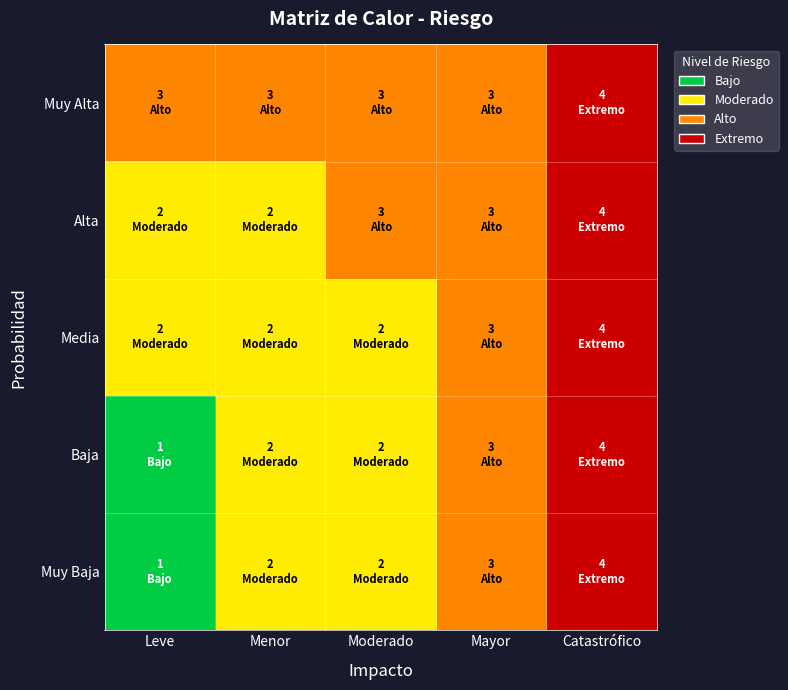

Reading left to right, what are all the values shown in this chart?

Muy Baja: Leve=1	Menor=2	Moderado=2	Mayor=3	Catastrófico=4
Baja: Leve=1	Menor=2	Moderado=2	Mayor=3	Catastrófico=4
Media: Leve=2	Menor=2	Moderado=2	Mayor=3	Catastrófico=4
Alta: Leve=2	Menor=2	Moderado=3	Mayor=3	Catastrófico=4
Muy Alta: Leve=3	Menor=3	Moderado=3	Mayor=3	Catastrófico=4